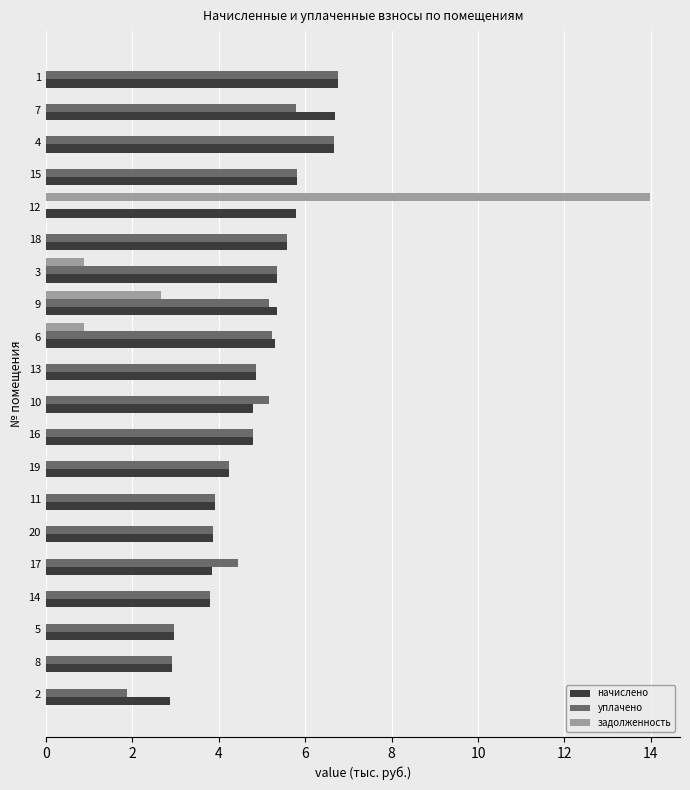

Count the number of categories in the chart.

20